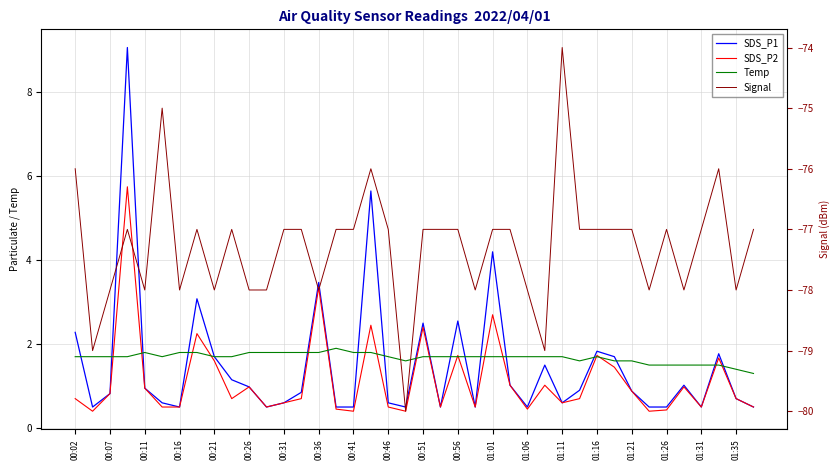

Which series has the largest total across all categories?

Temp